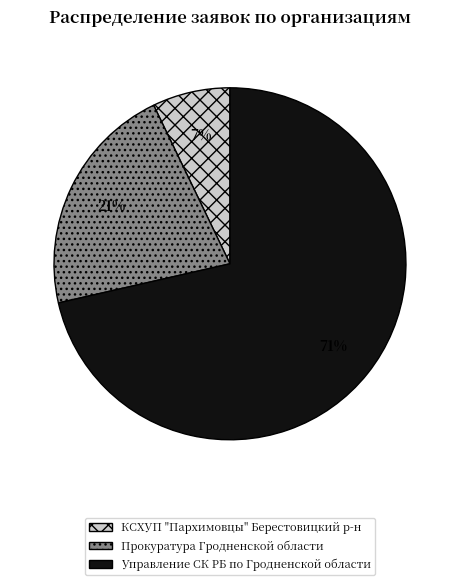

Do Управление СК РБ по Гродненской области and КСХУП "Пархимовцы" Берестовицкий р-н together represent more than half of the pie?

Yes